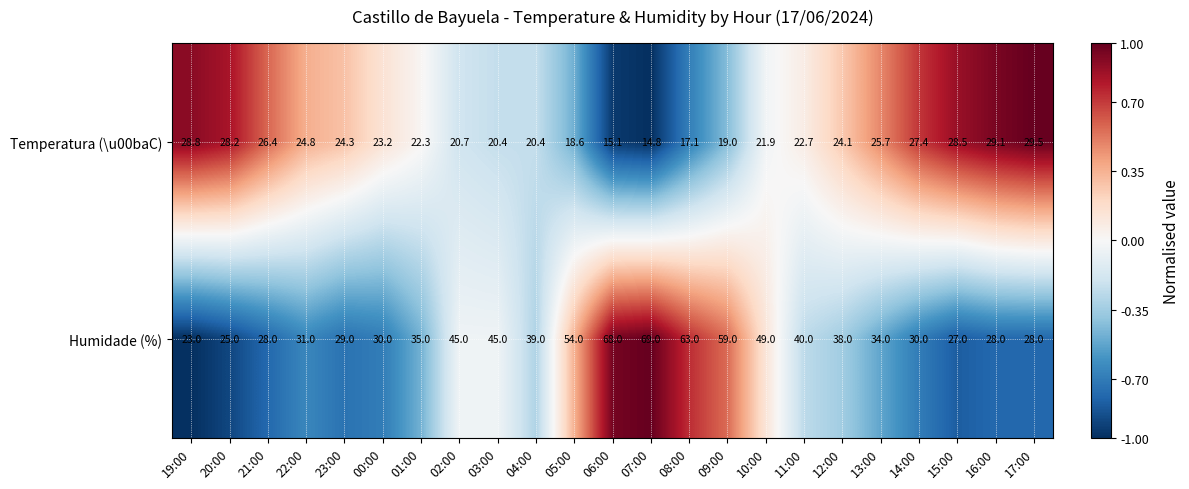

What is the sum of the Temperatura (\u00baC) values at 22:00 and 13:00?

50.5